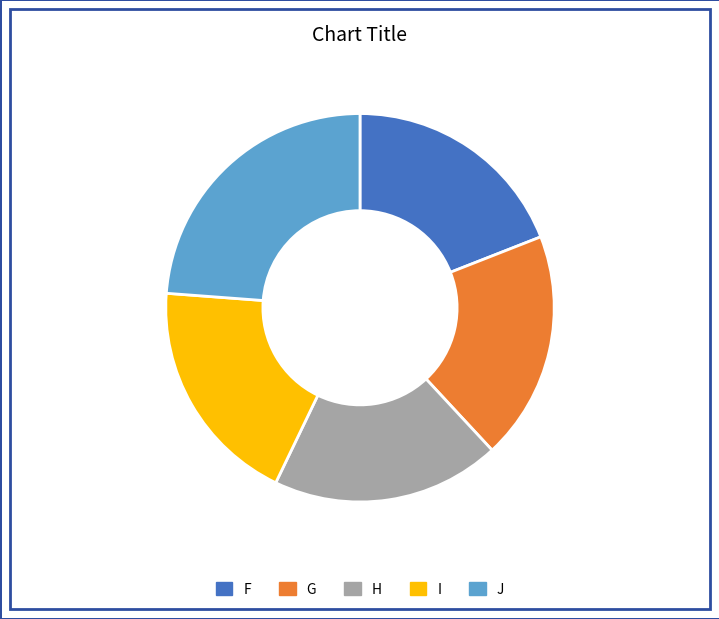

How many segments does this pie chart have?

5